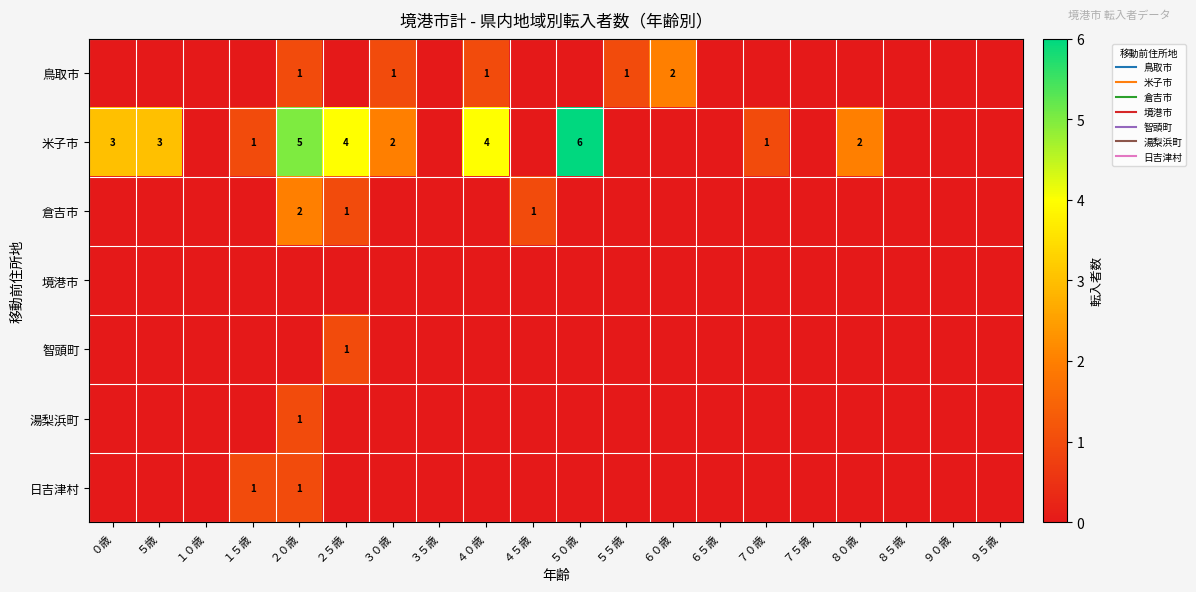

Which label corresponds to the smallest value in the chart?

０歳